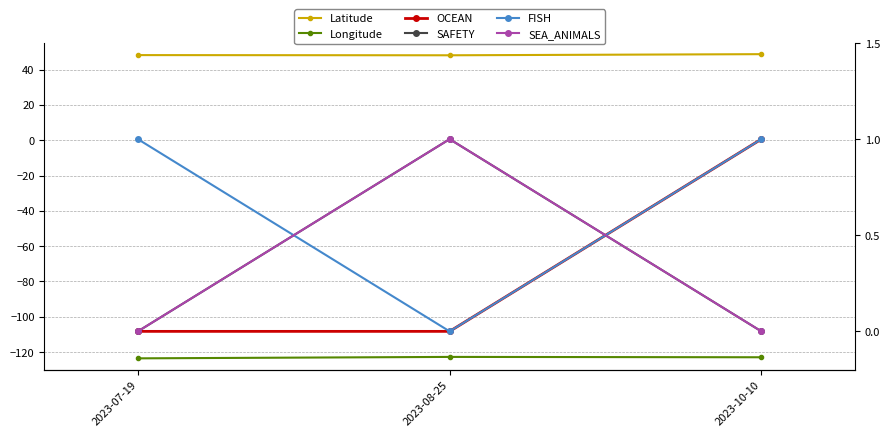

Which series changed the most between 2023-08-25 and 2023-10-10?

OCEAN